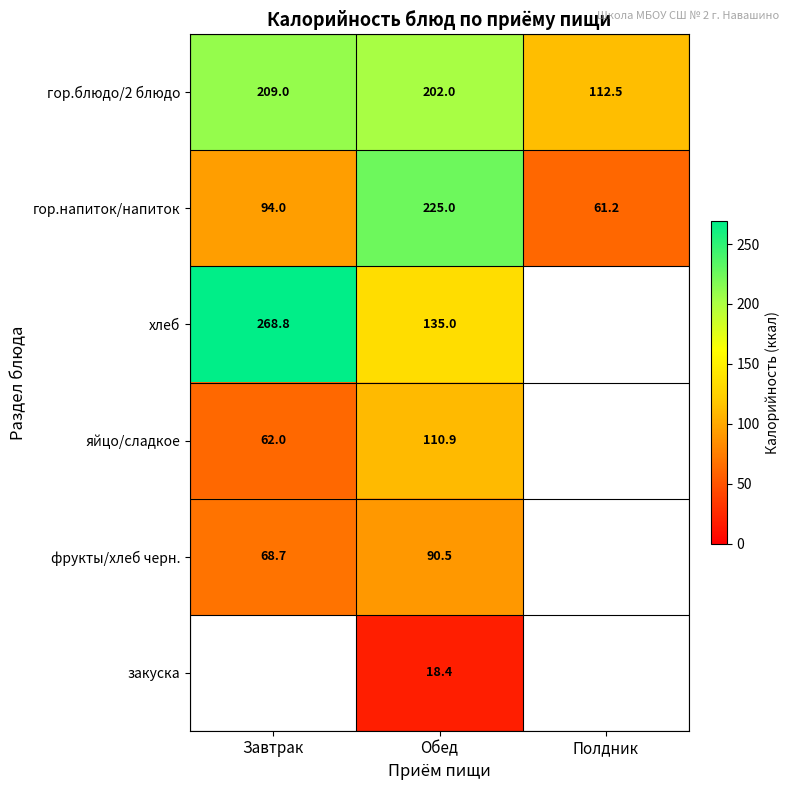

What is the difference between the highest and lowest values at Обед?

206.6